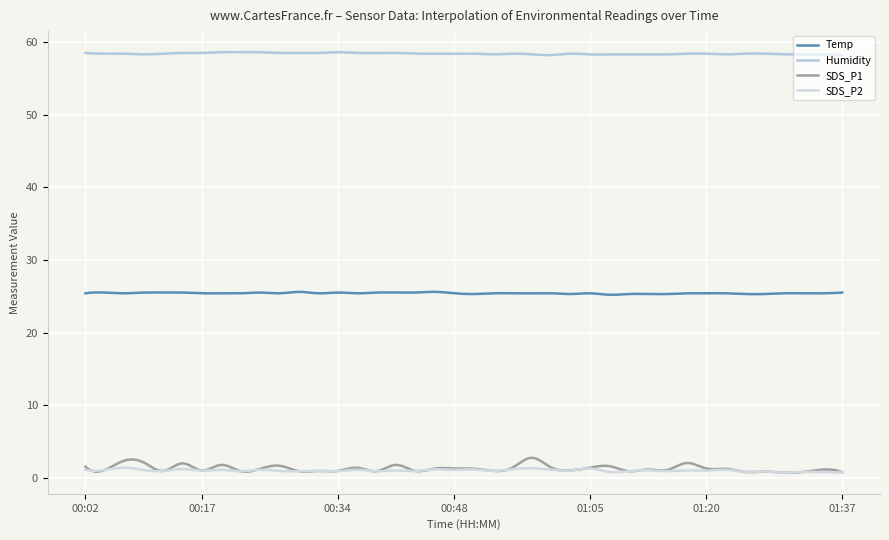

How many lines are shown in the chart?

4